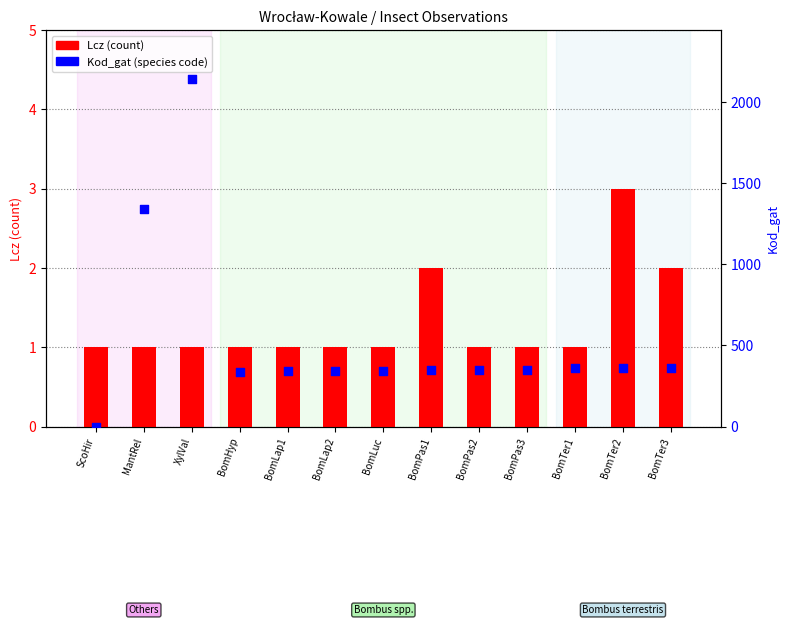

Which series reaches the maximum Y coordinate?

Kod_gat